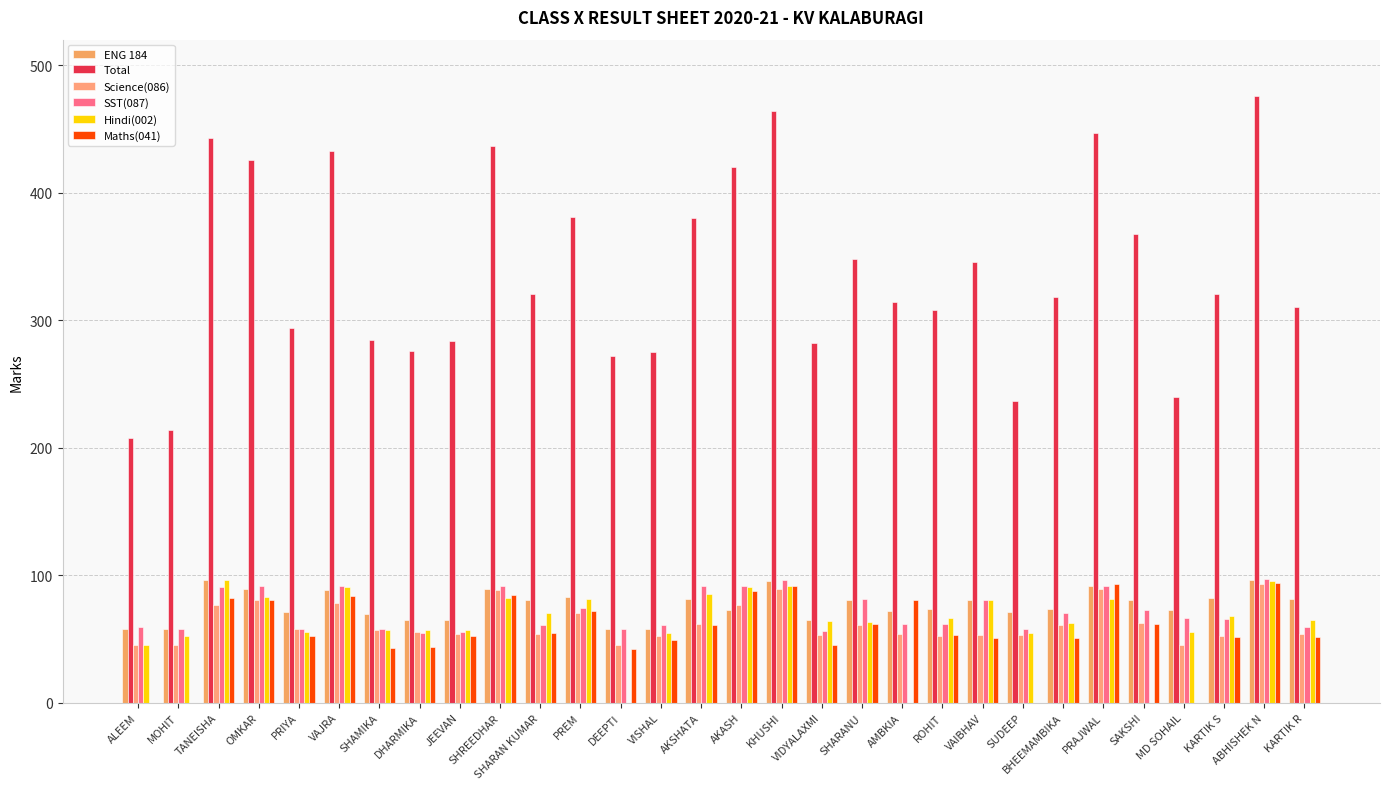

Reading left to right, extract all data points from this chart.

ENG 184: 57.8	58.1	96.2	89.2	71.5	88.8	69.2	64.8	64.8	89.2	80.5	83.2	58.0	57.8	81.0	73.0	95.8	64.5	80.6	72.0	73.8	80.6	71.0	73.5	91.8	80.5	72.5	82.1	96.2	81.0
Total: 207.2	213.6	442.5	425.2	294.1	432.6	284.6	275.6	283.5	436.5	320.8	380.9	271.9	275.2	379.9	419.9	464.4	282.1	348.0	314.1	307.8	345.9	236.4	318.4	447.0	367.8	239.5	320.4	476.0	310.5
Science(086): 45.1	45.1	77.0	80.6	57.8	78.0	57.2	55.5	54.0	88.5	54.0	70.5	45.4	52.0	61.4	76.5	89.0	52.9	61.2	54.2	52.5	53.4	52.9	60.8	89.2	62.5	45.2	52.6	93.4	54.0
SST(087): 59.4	57.9	91.0	91.6	57.8	91.6	57.9	54.6	55.2	91.8	61.2	74.4	57.5	61.2	91.2	91.6	96.4	56.0	81.1	62.0	62.1	80.6	57.5	70.8	91.8	72.8	66.2	65.9	97.1	59.0
Hindi(002): 45.0	52.5	96.2	83.0	55.1	90.5	57.0	56.8	57.2	82.2	70.5	81.0	0.0	54.8	85.0	91.0	91.5	63.8	63.0	0.0	66.6	80.5	55.0	62.5	81.2	0.0	55.5	68.2	95.2	64.8
Maths(041): 0.0	0.0	82.0	80.8	52.0	83.8	43.2	44.0	52.2	84.8	54.5	71.8	42.5	49.5	61.2	87.8	91.8	45.0	62.0	80.8	52.8	50.8	0.0	50.9	93.0	61.5	0.0	51.5	94.0	51.8